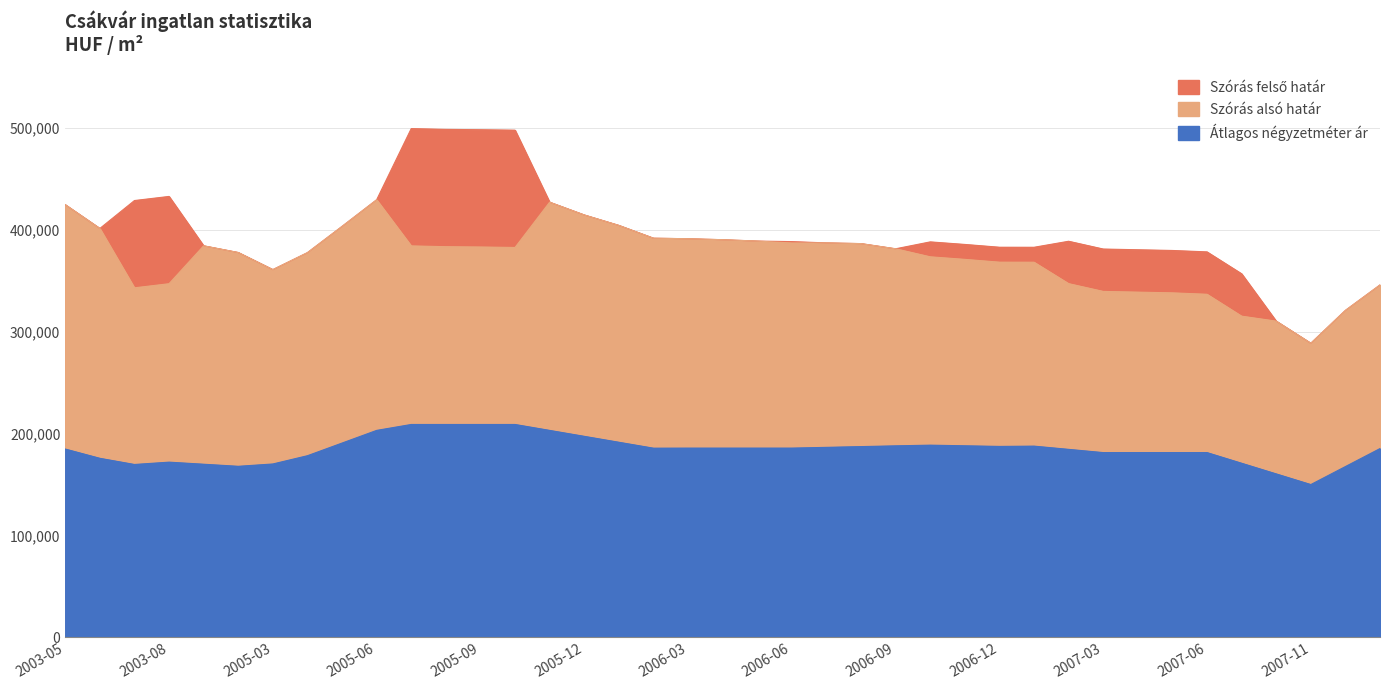

At how many categories does at least one series exceed 264132?

39